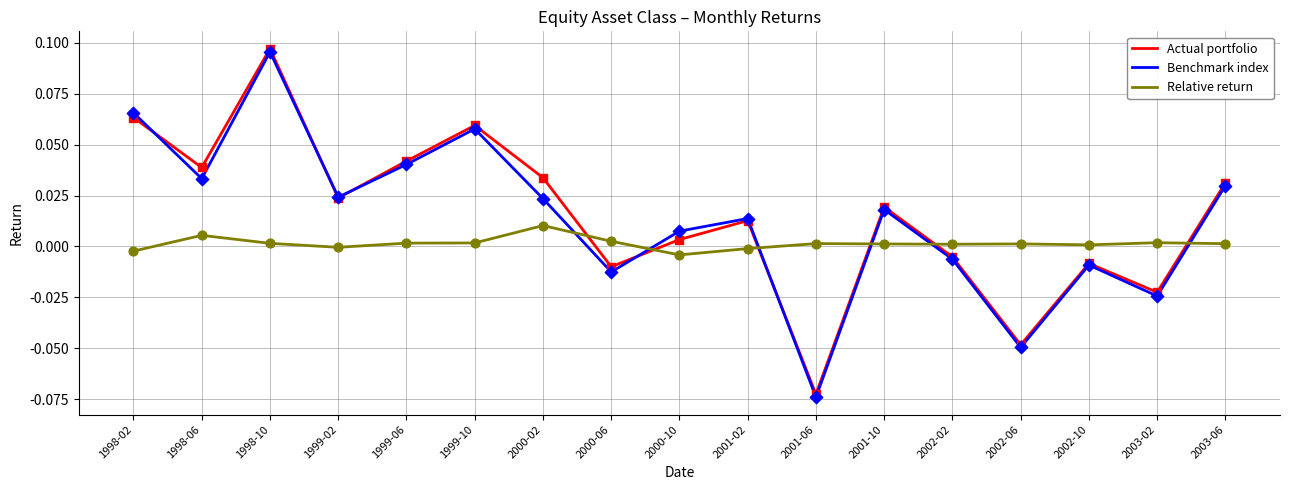

Is the value of Relative return at 1998-02 greater than the value of Benchmark index at 2002-02?

Yes